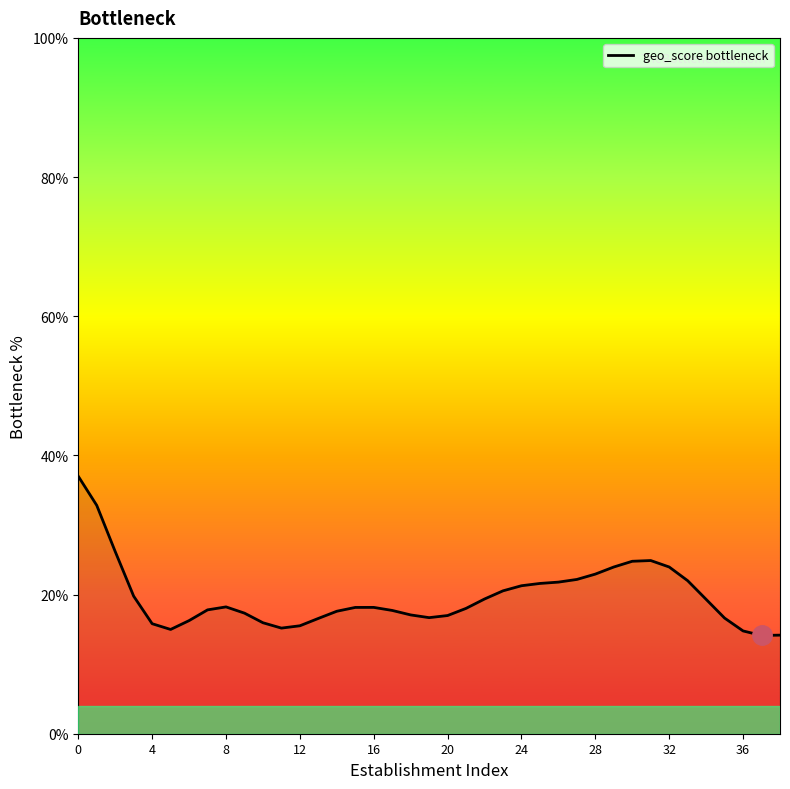

What is the difference between the maximum and minimum values?

22.9